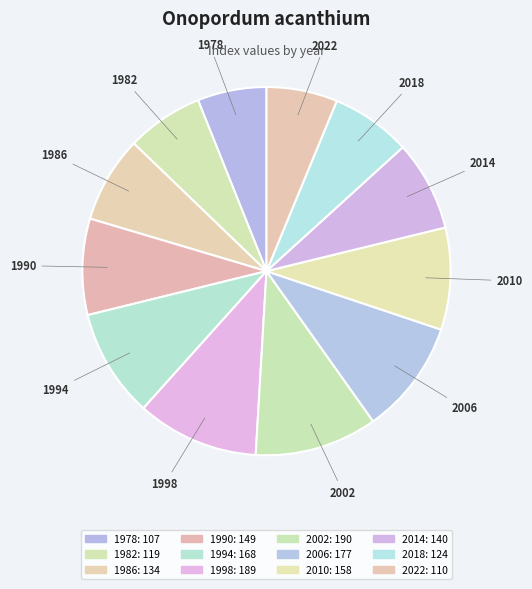

Rank the categories by value from lowest to highest.

1978, 2022, 1982, 2018, 1986, 2014, 1990, 2010, 1994, 2006, 1998, 2002